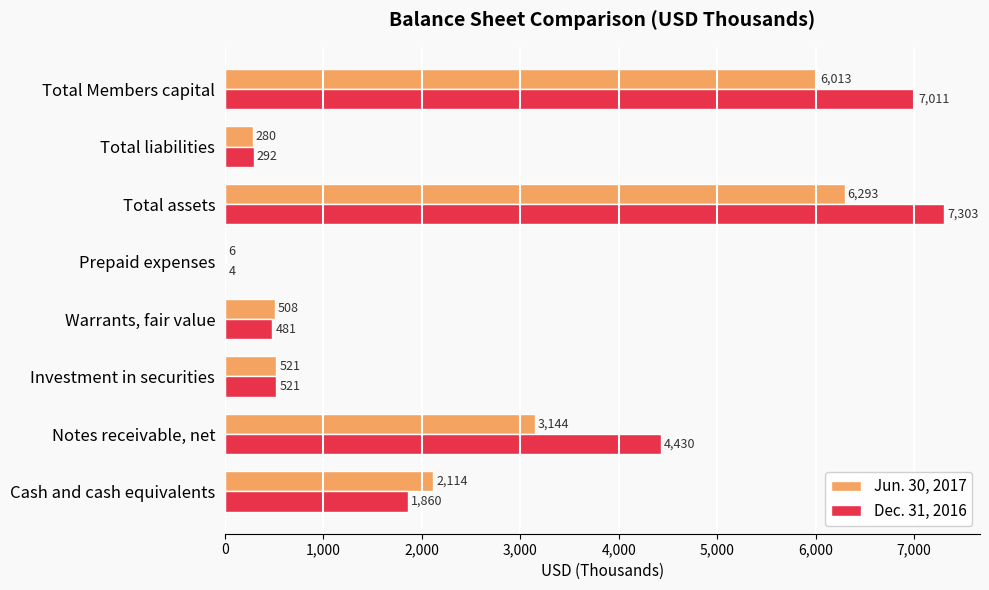

What is the sum of all Jun. 30, 2017 values?

18879